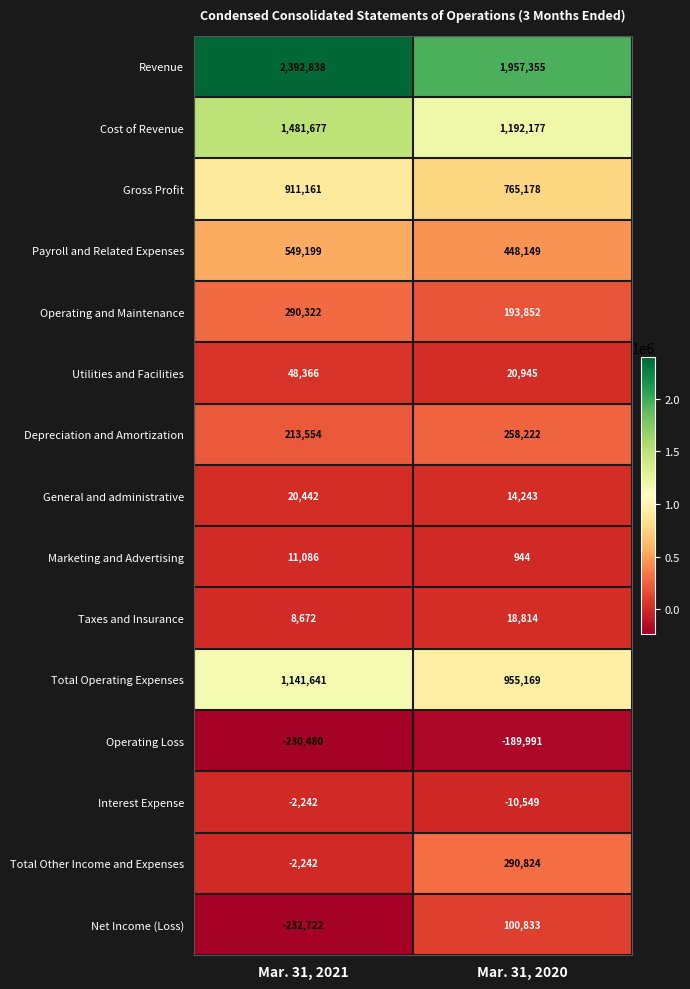

Which label corresponds to the largest value in the chart?

Mar. 31, 2021